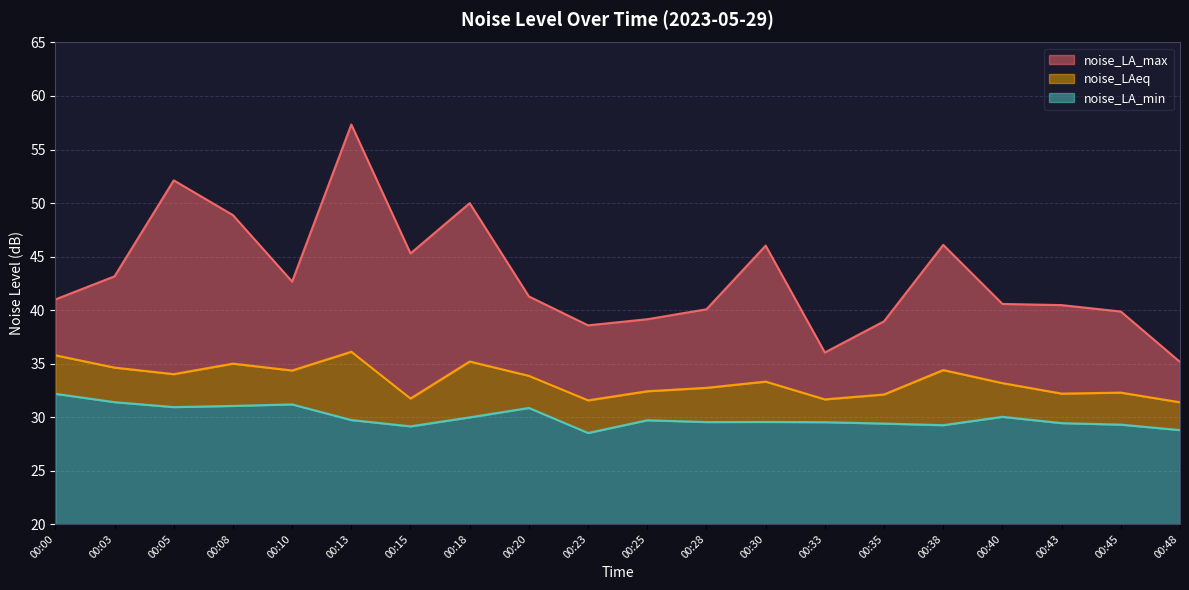

True or false: noise_LAeq and noise_LA_min cross at least once.

False